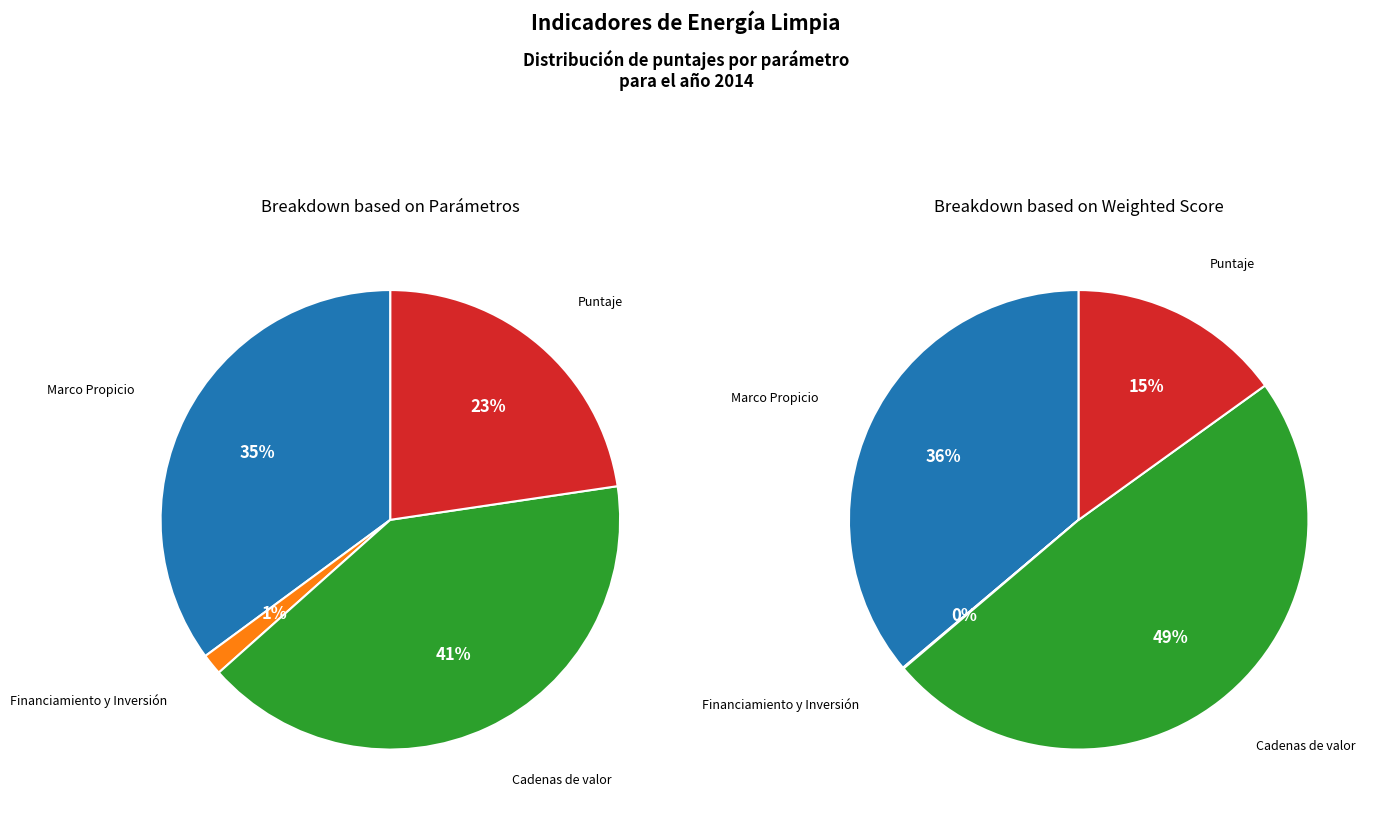

What is the change in value from Marco Propicio to Cadenas de valor?

+0.2